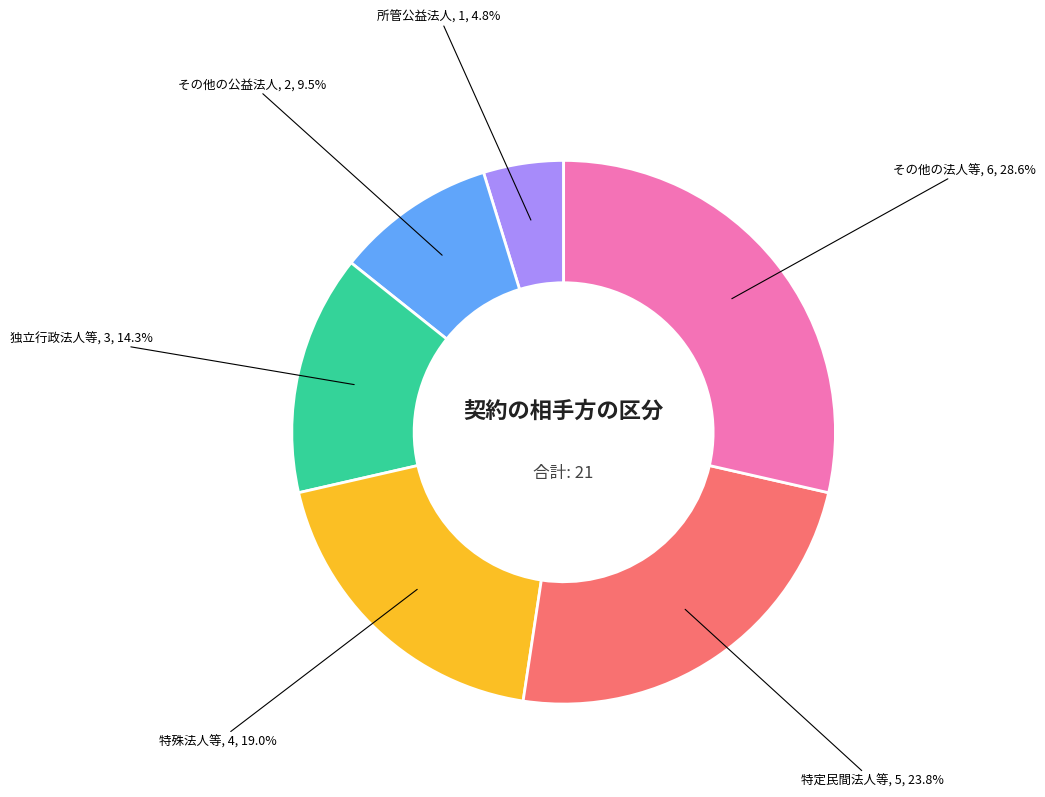

Does any single category account for the majority?

No